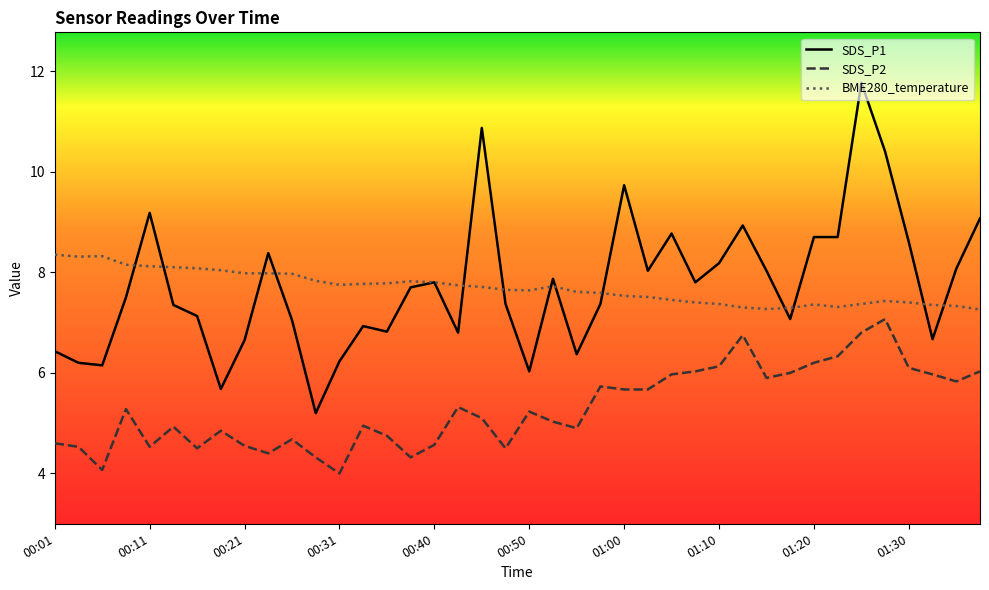

Which series has the largest range (max minus min)?

SDS_P1